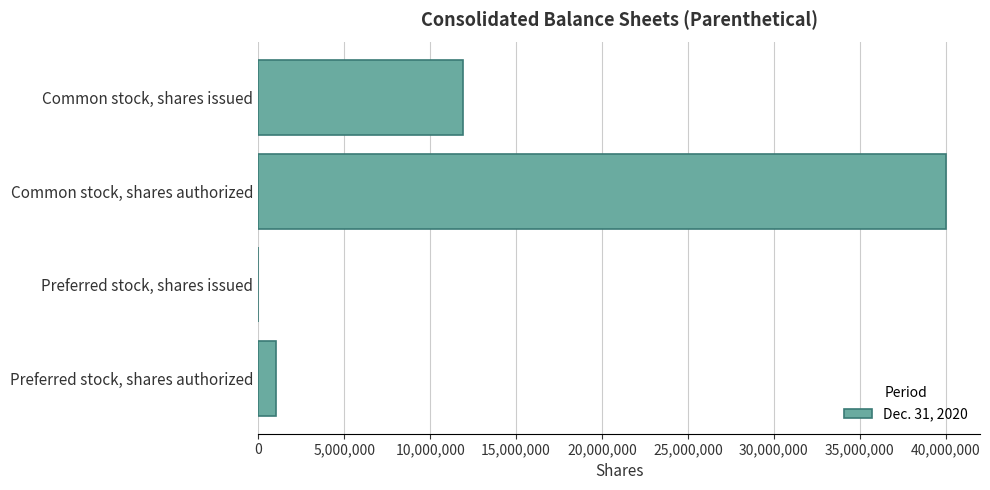

What is the sum of all values?

52937795